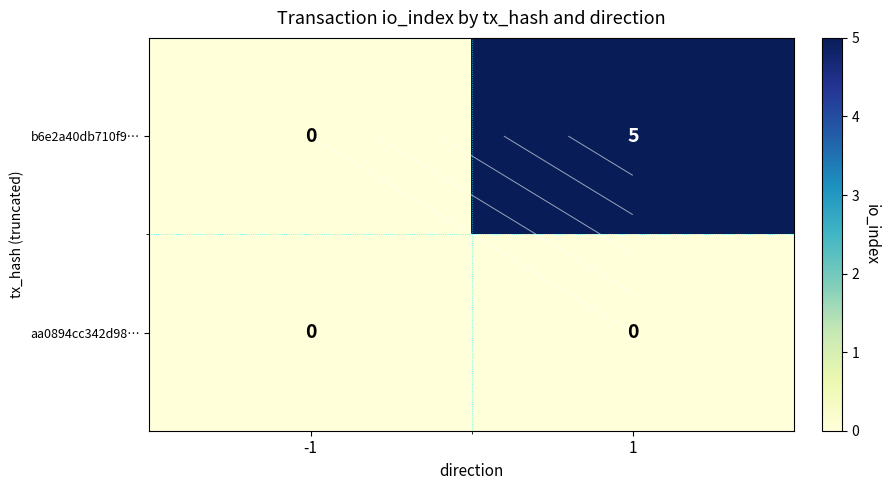

Which category has the highest value across all series?

1